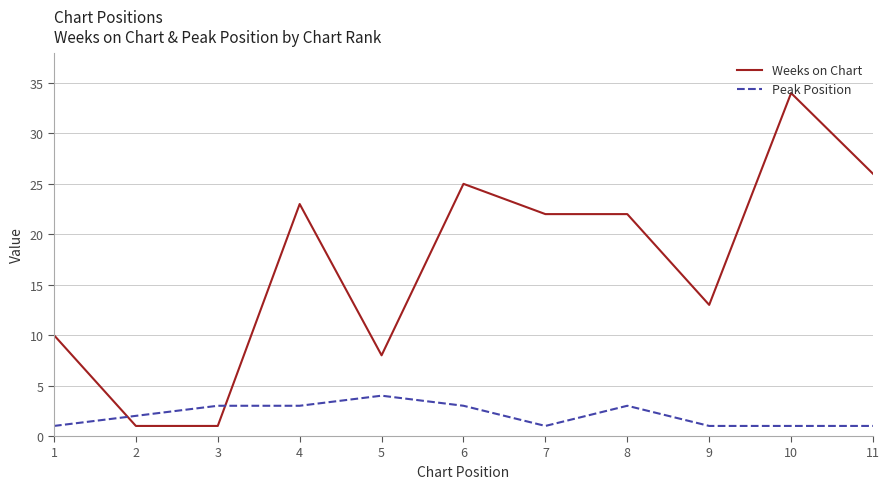

True or false: Weeks on Chart has a value of 22 at 8.

True